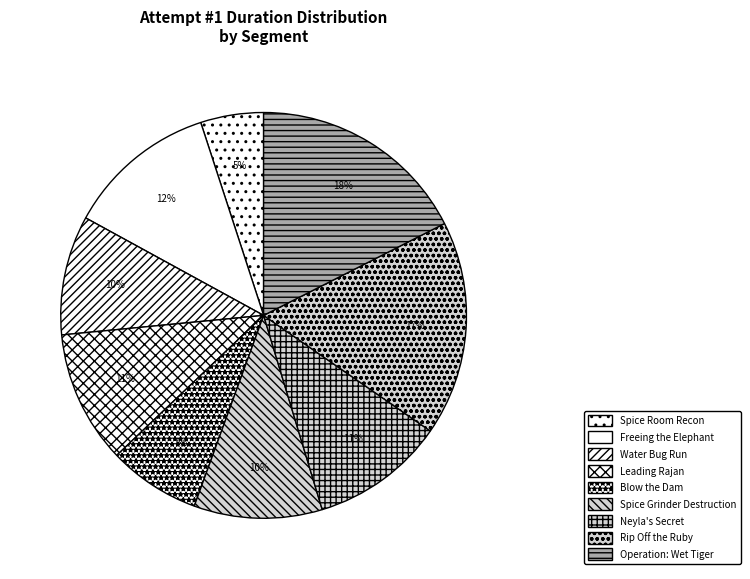

The Operation: Wet Tiger slice represents 7% of the pie. True or false?

False